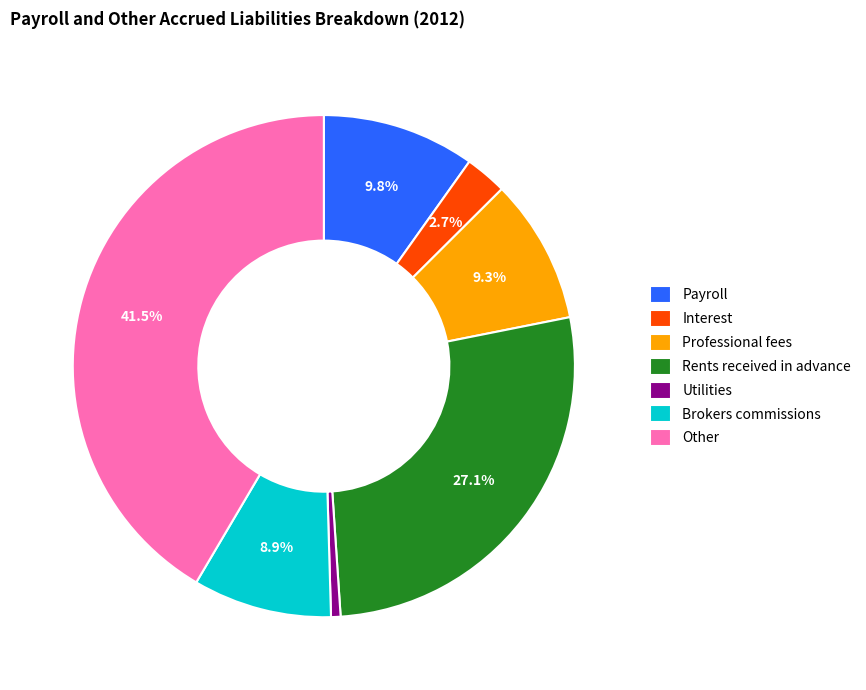

Is the sum of Payroll and Professional fees greater than half?

No